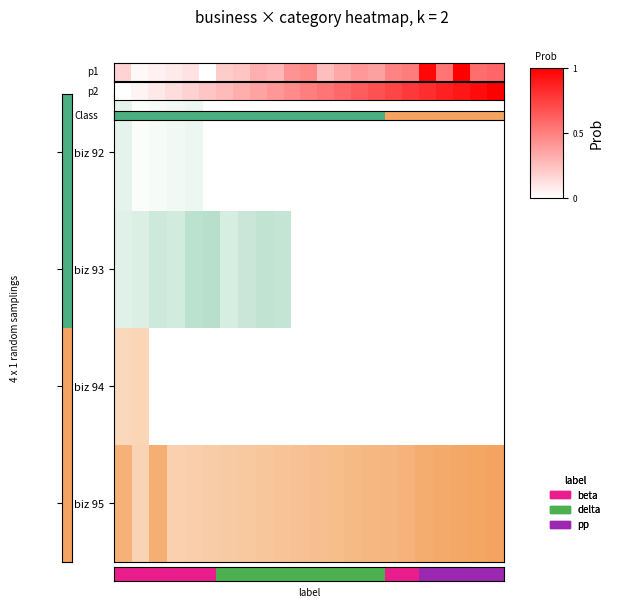

What is the sum of the values at 15 and 4?

1